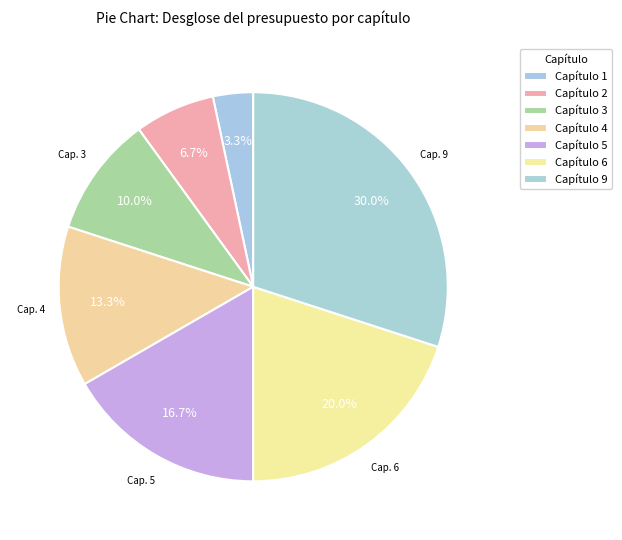

Which slice is the largest?

9